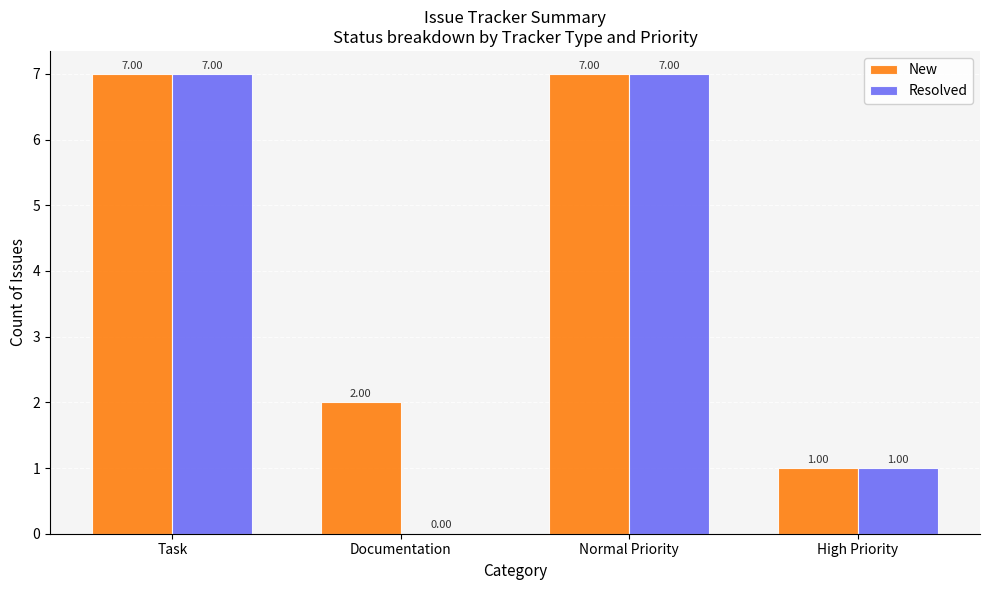

What is the maximum value for New?

7